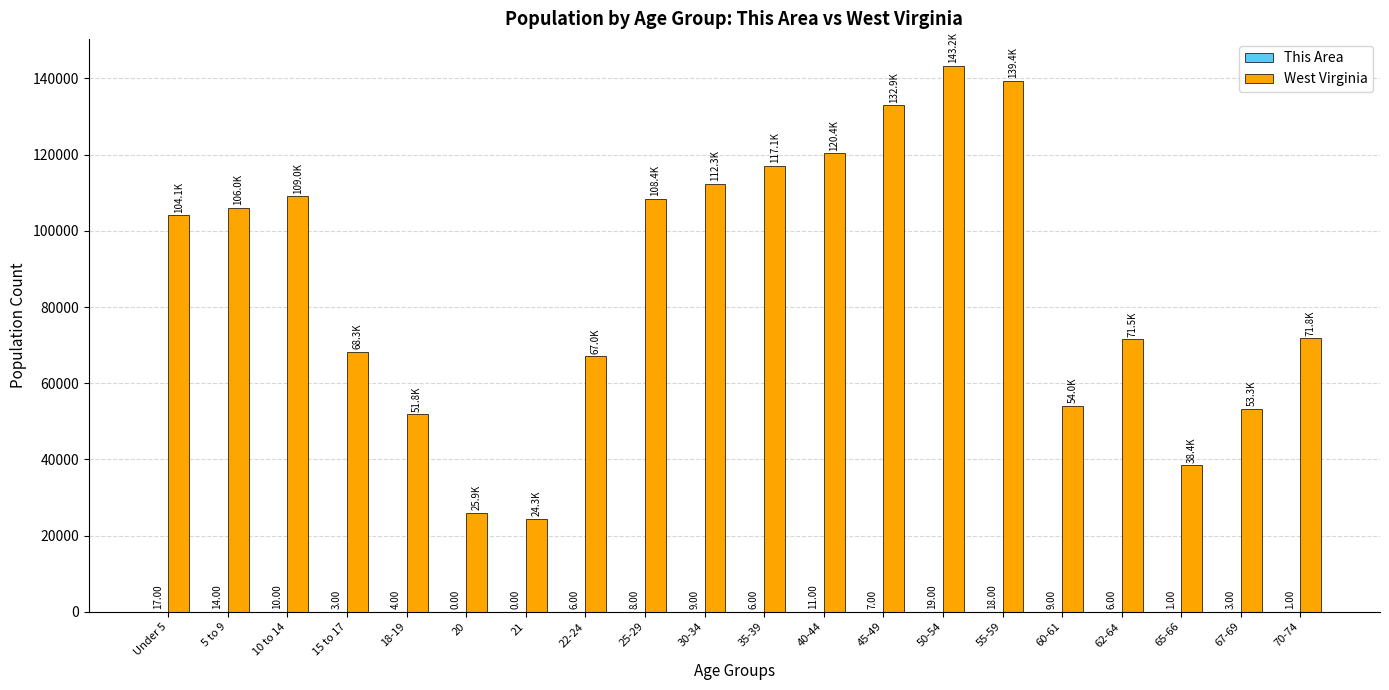

Which series changed the most between 18-19 and 21?

West Virginia